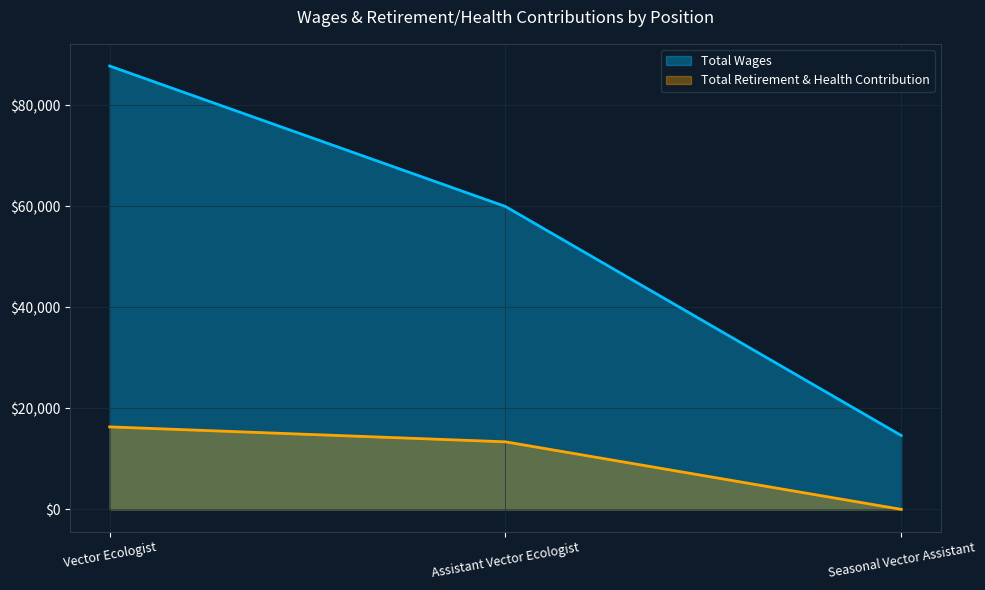

Which series has the largest range (max minus min)?

Total Wages